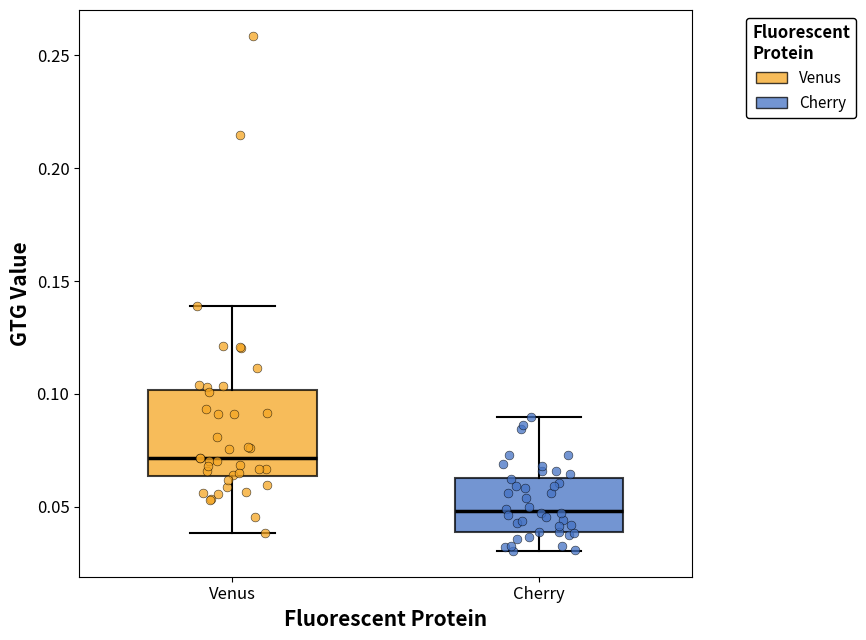

Reading left to right, read every box against the y-axis: the position of its median line, the range the box covers, and the ends of its whiskers. The values are not printed on the chart, so give them approximately, as read against the axis.

Venus: median 0.070, box 0.065 to 0.100, whiskers 0.040 to 0.140
Cherry: median 0.050, box 0.040 to 0.065, whiskers 0.030 to 0.090